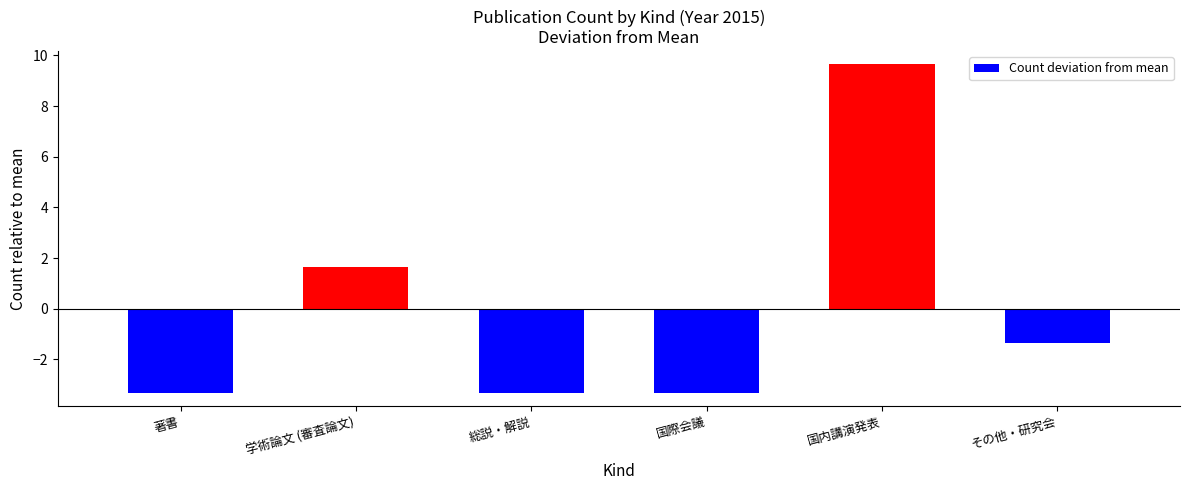

Which label corresponds to the largest value in the chart?

国内講演発表